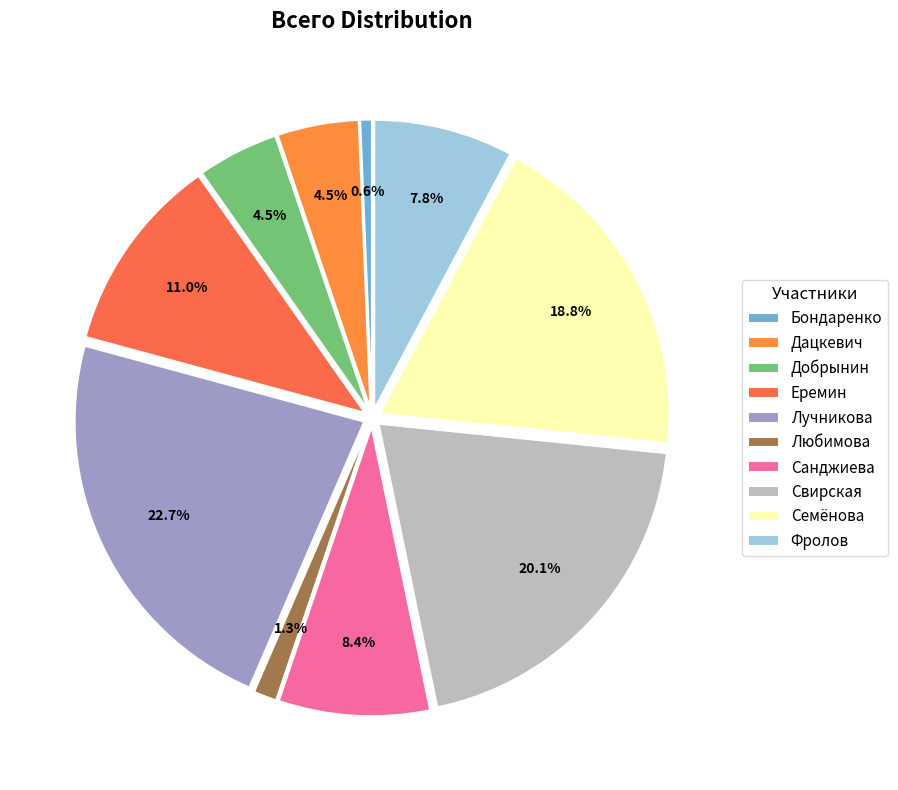

Does any single category account for the majority?

No